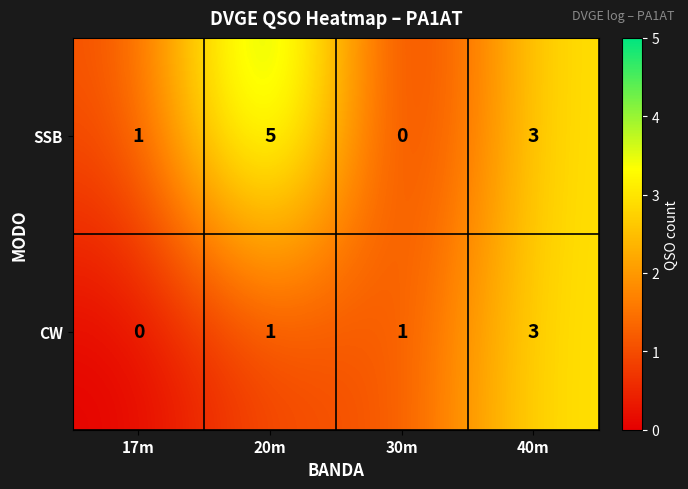

Count the number of categories in the chart.

4